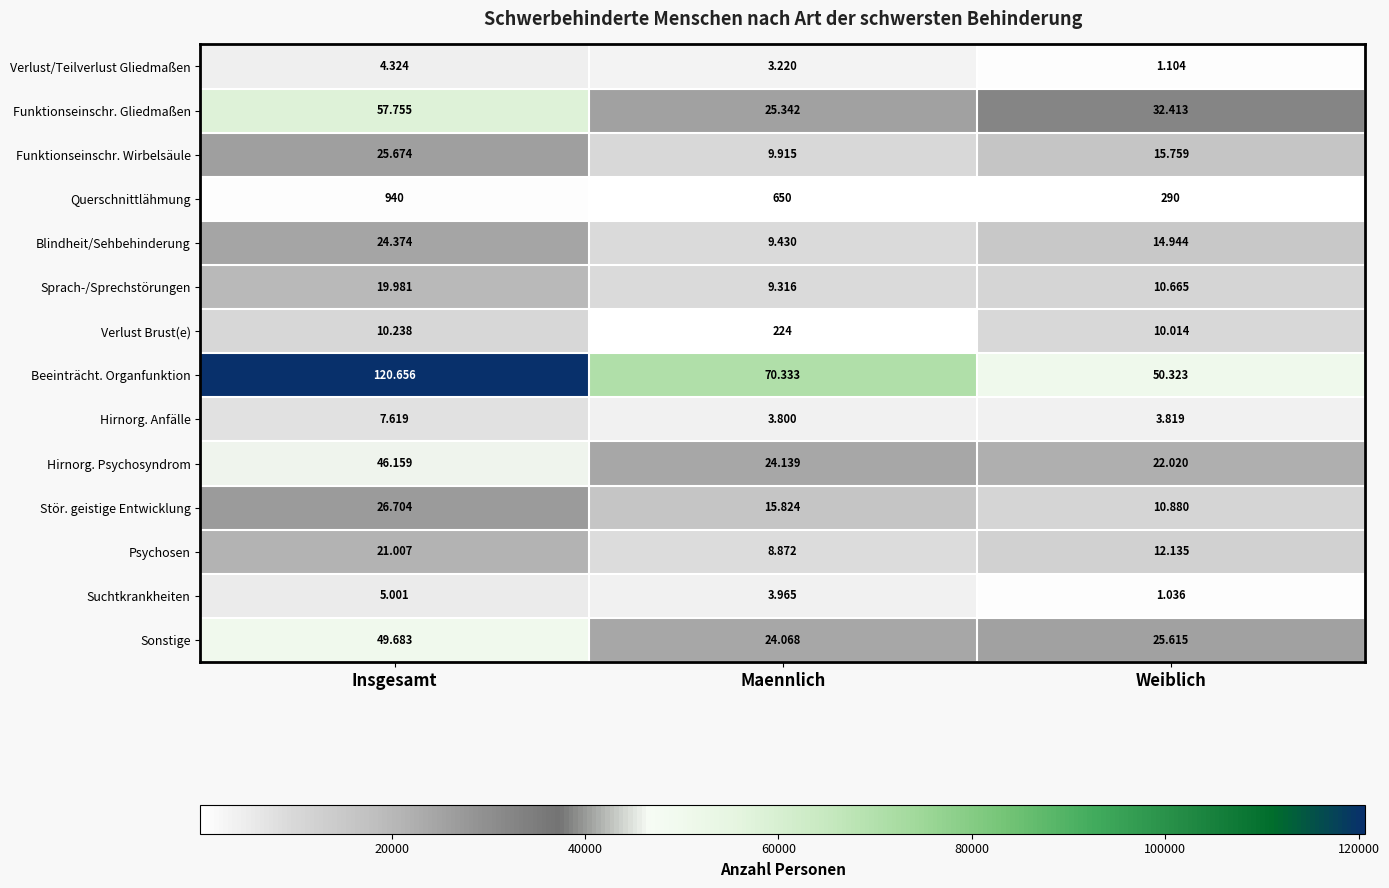

At Insgesamt, list the series in order from smallest to largest.

Querschnittlähmung, Verlust/Teilverlust Gliedmaßen, Suchtkrankheiten, Hirnorg. Anfälle, Verlust Brust(e), Sprach-/Sprechstörungen, Psychosen, Blindheit/Sehbehinderung, Funktionseinschr. Wirbelsäule, Stör. geistige Entwicklung, Hirnorg. Psychosyndrom, Sonstige, Funktionseinschr. Gliedmaßen, Beeinträcht. Organfunktion